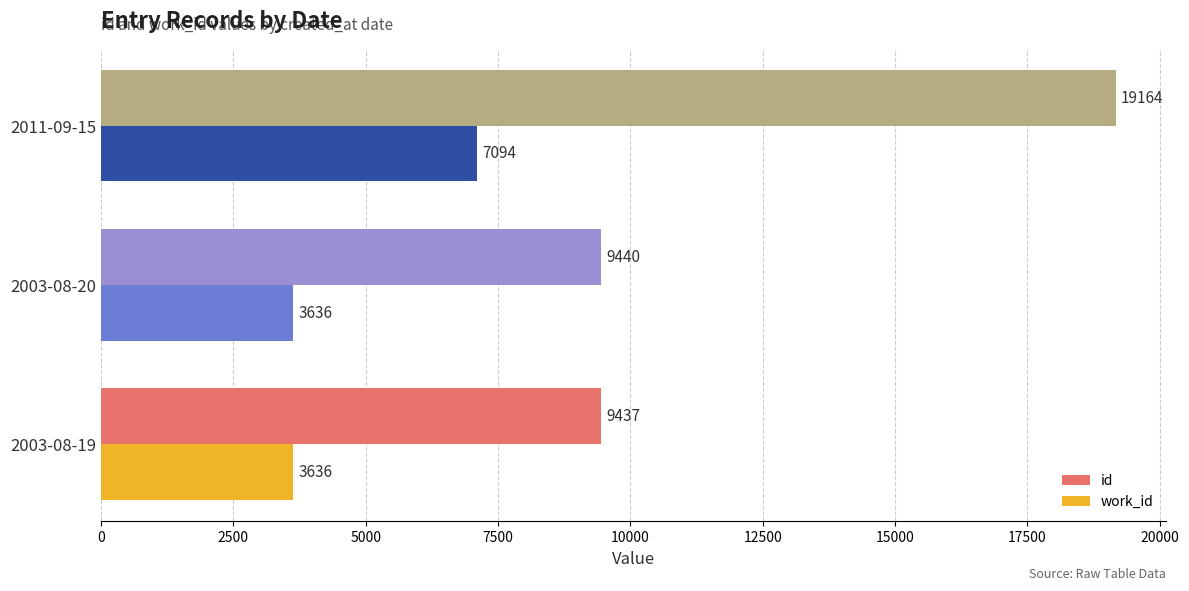

Which series has the largest range (max minus min)?

id